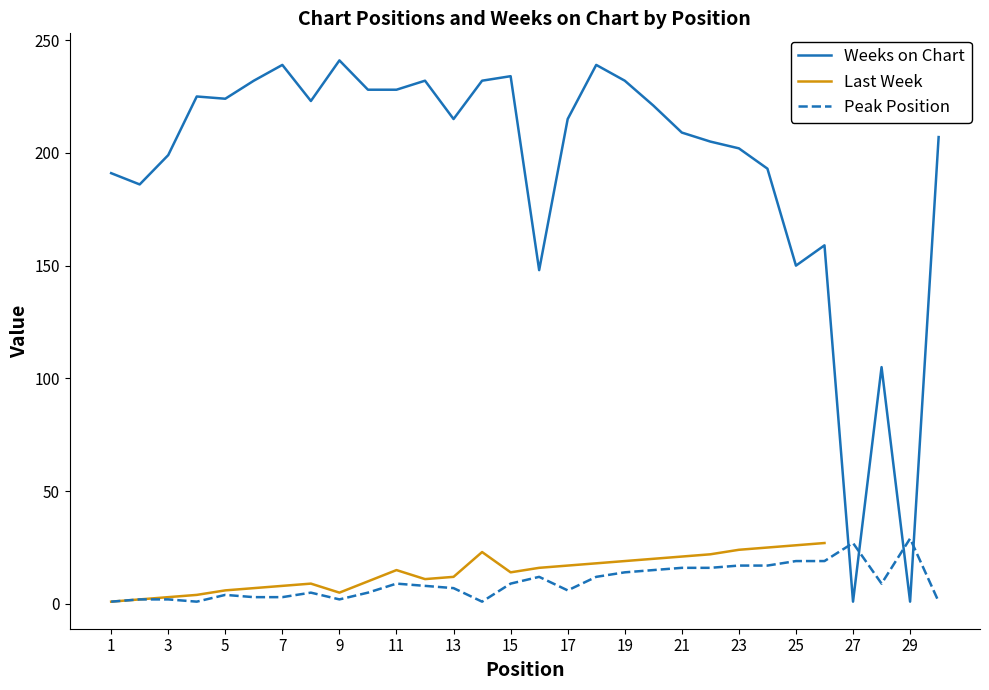

List the series in order of their peak value, highest first.

Weeks on Chart, Last Week, Peak Position